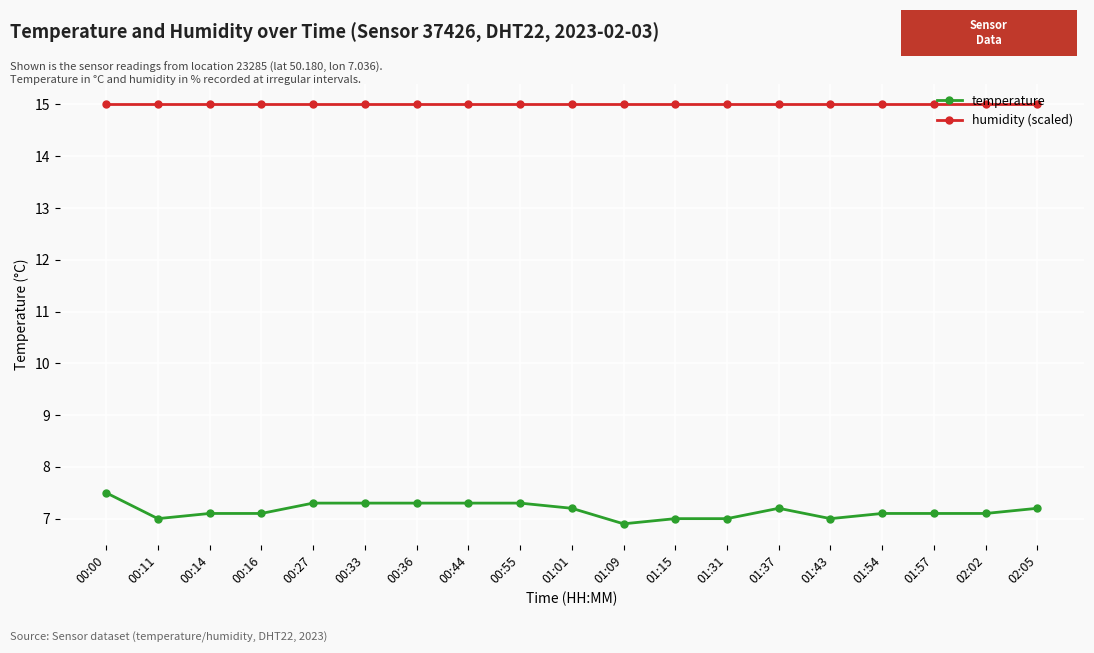

Reading right to left, what are all the values shown in this chart?

temperature: 02:05=7.2	02:02=7.1	01:57=7.1	01:54=7.1	01:43=7.0	01:37=7.2	01:31=7.0	01:15=7.0	01:09=6.9	01:01=7.2	00:55=7.3	00:44=7.3	00:36=7.3	00:33=7.3	00:27=7.3	00:16=7.1	00:14=7.1	00:11=7.0	00:00=7.5
humidity (scaled): 02:05=15.0	02:02=15.0	01:57=15.0	01:54=15.0	01:43=15.0	01:37=15.0	01:31=15.0	01:15=15.0	01:09=15.0	01:01=15.0	00:55=15.0	00:44=15.0	00:36=15.0	00:33=15.0	00:27=15.0	00:16=15.0	00:14=15.0	00:11=15.0	00:00=15.0